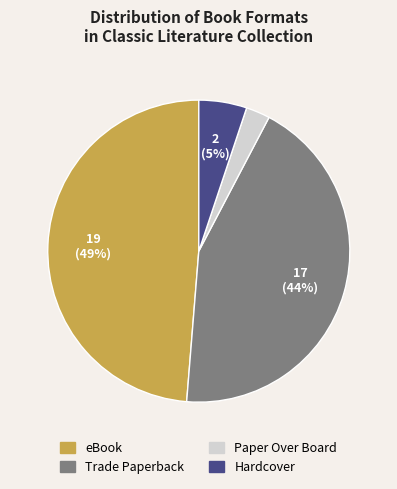

Which slice is the largest?

eBook